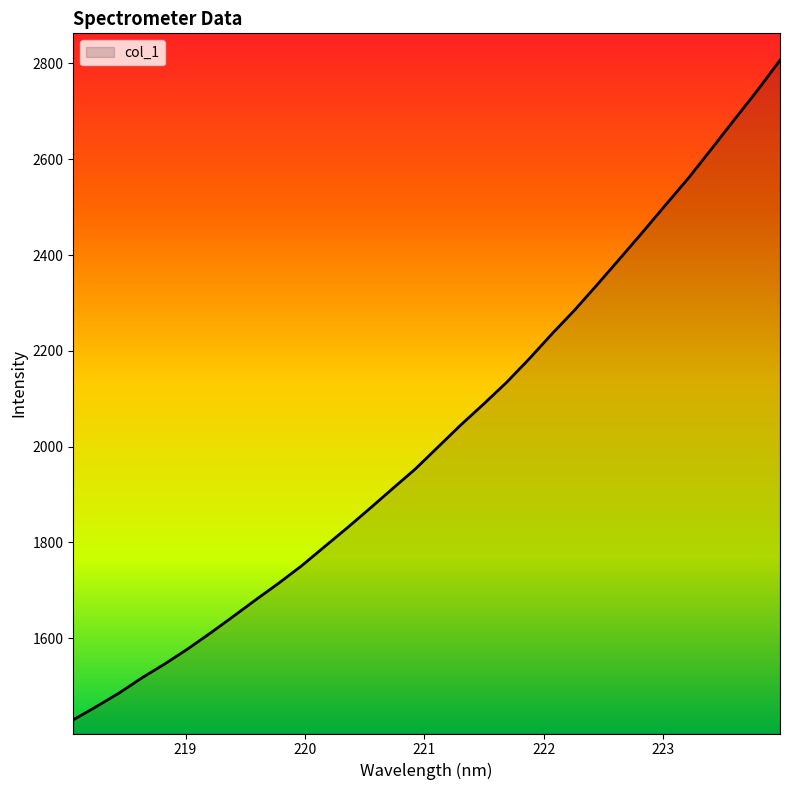

What is the difference between the maximum and minimum values?

1376.8